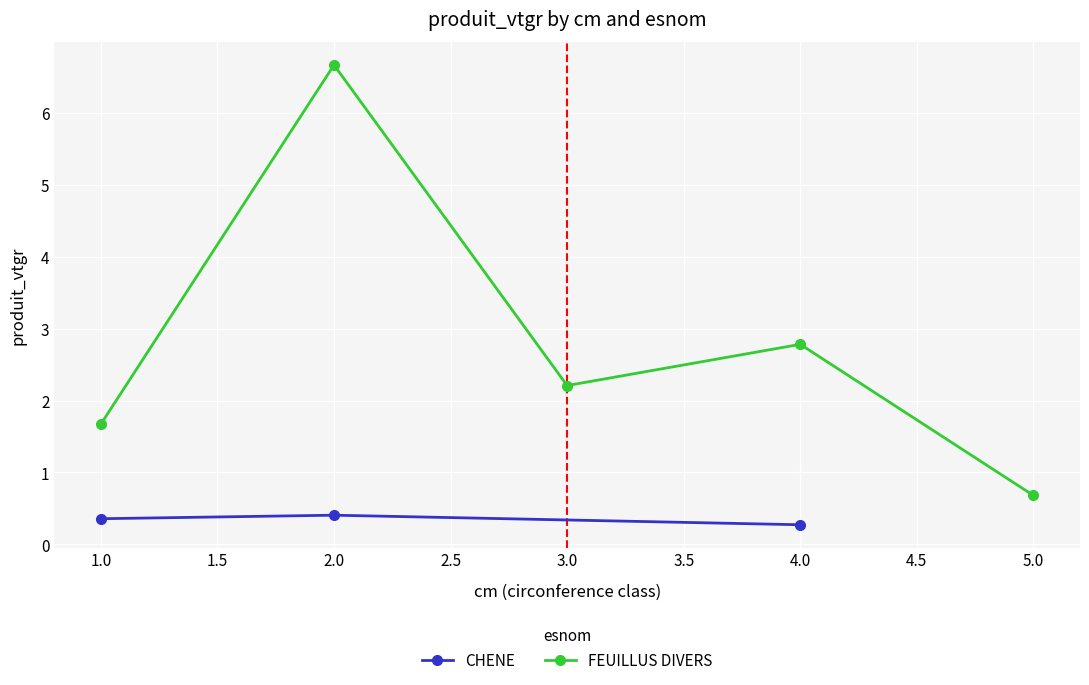

What is the value of the CHENE point at the 3rd from the left?

0.3